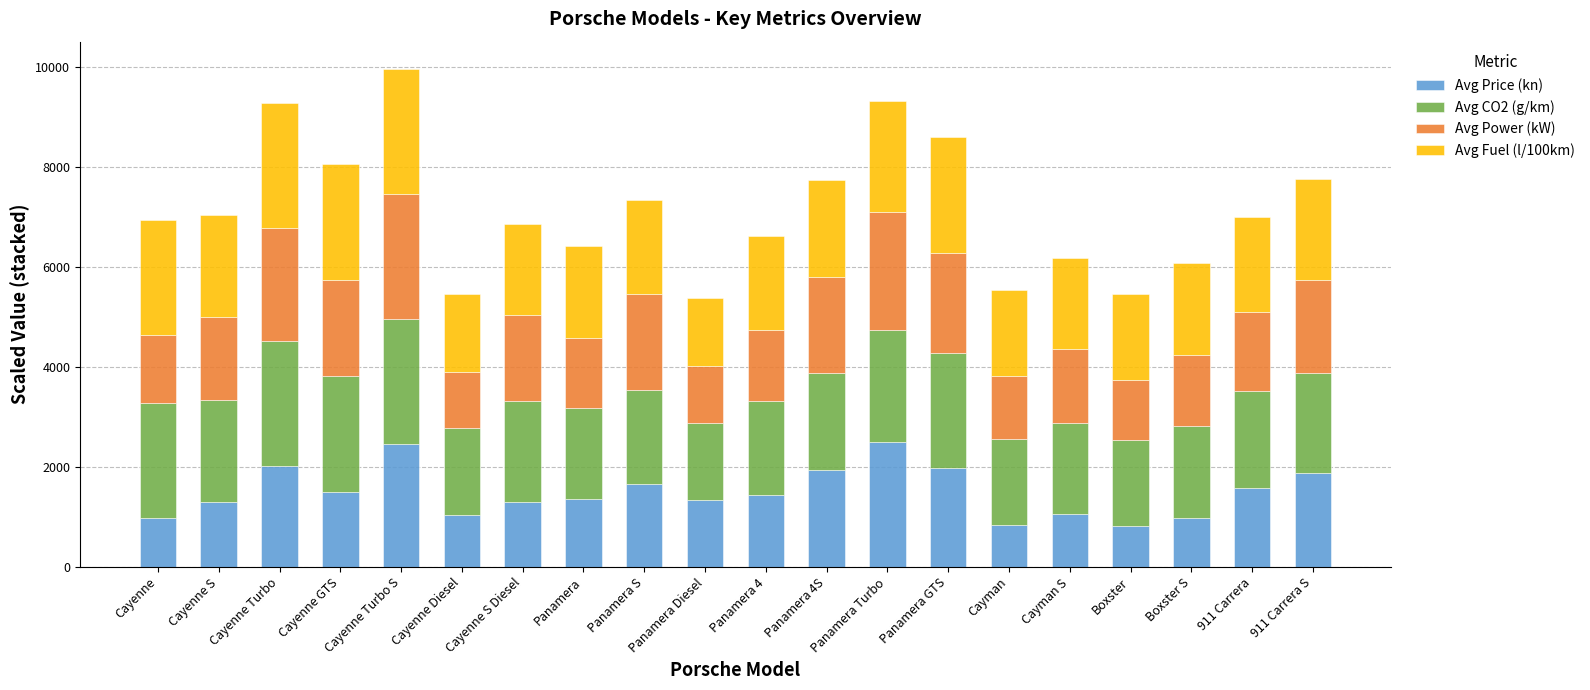

What is the difference between the second highest and minimum values in the Avg Price (kn) series?

1646.8